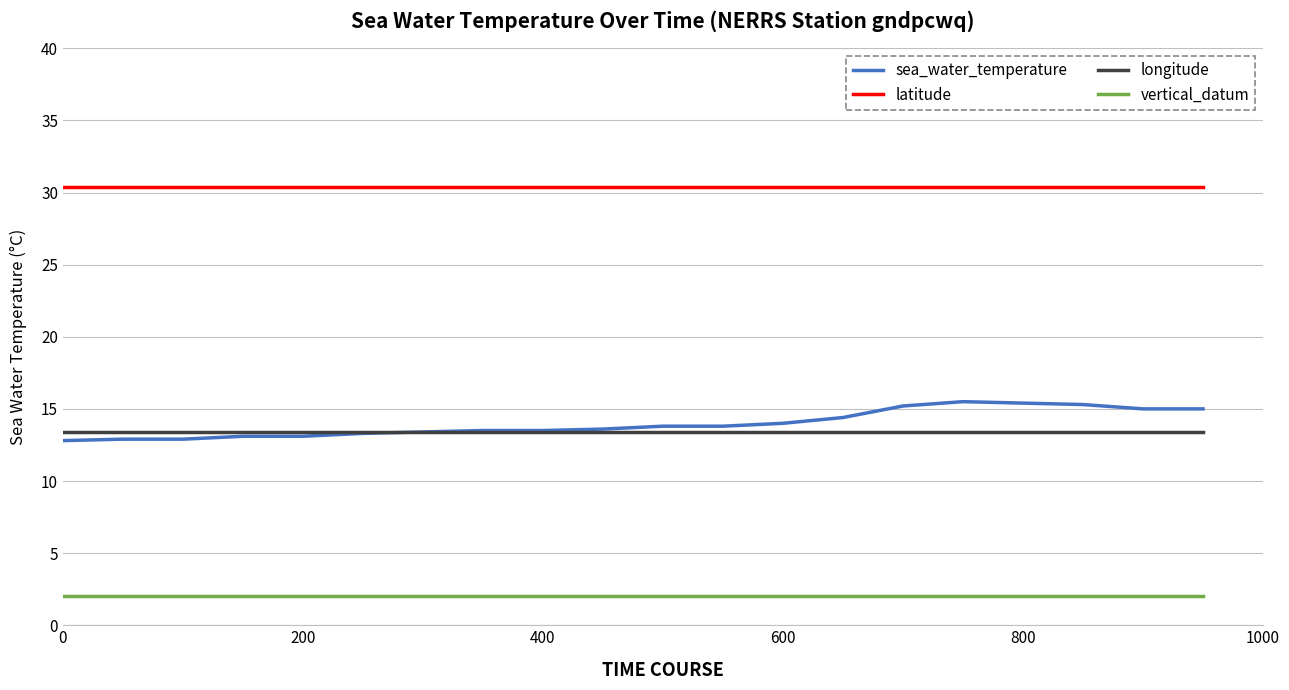

Which series has the largest total across all categories?

latitude